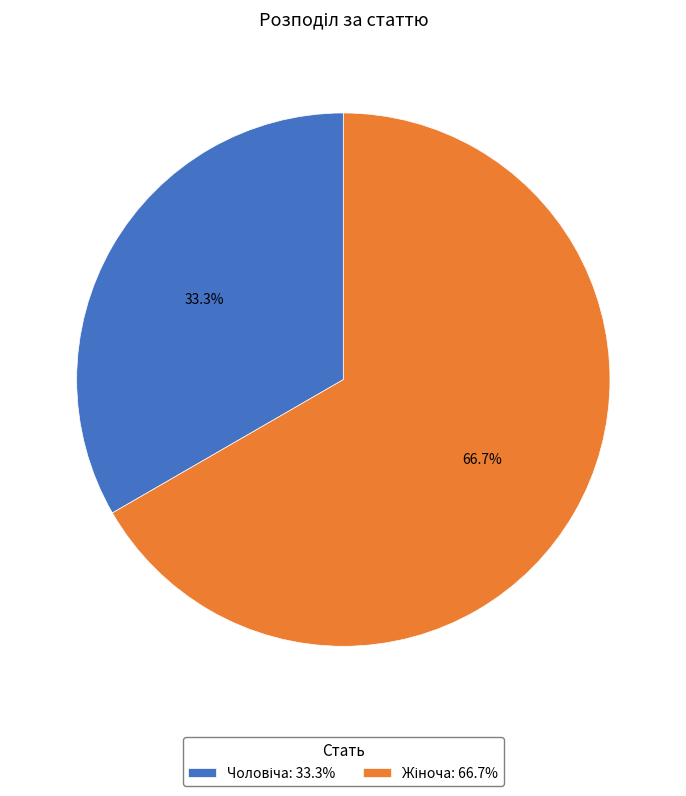

Is there any slice that represents more than half of the pie?

Yes